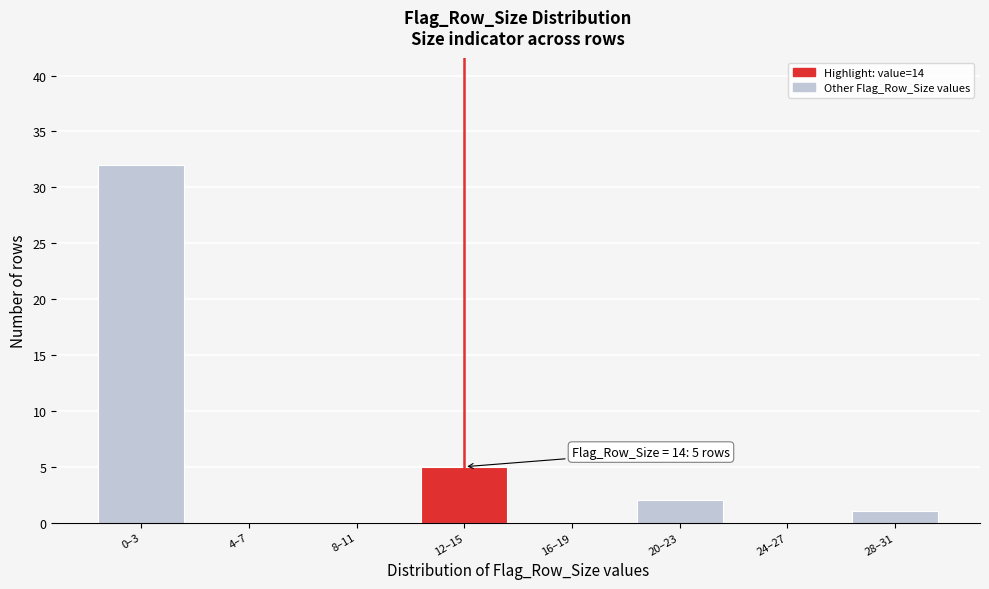

What is the sum of all values?

40